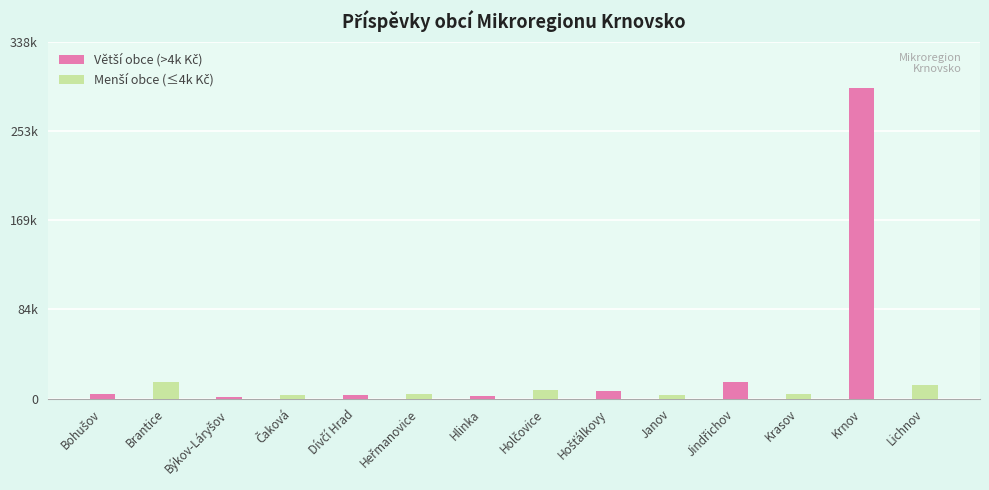

Rank the series by their maximum value, from lowest to highest.

Menší obce (≤4k Kč), Větší obce (>4k Kč)